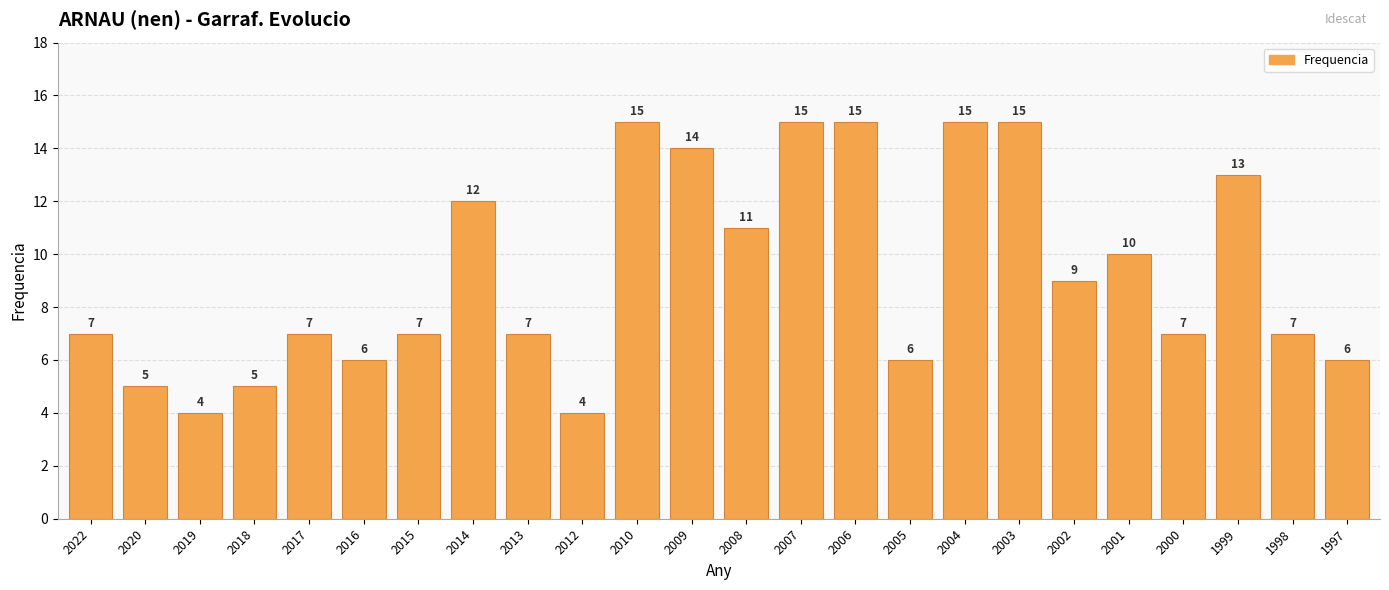

What is the maximum value shown in the chart?

15